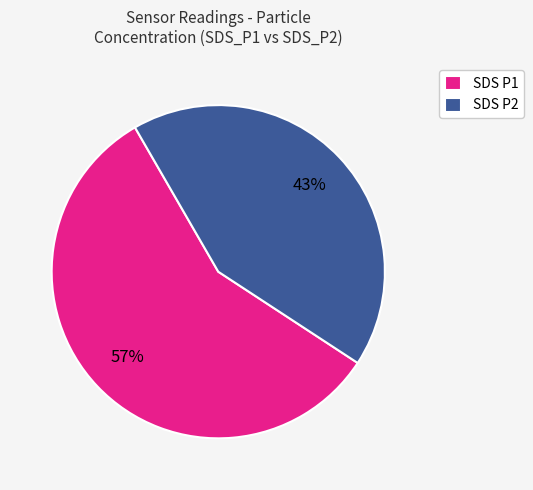

Which category has the biggest portion of the pie?

SDS P1